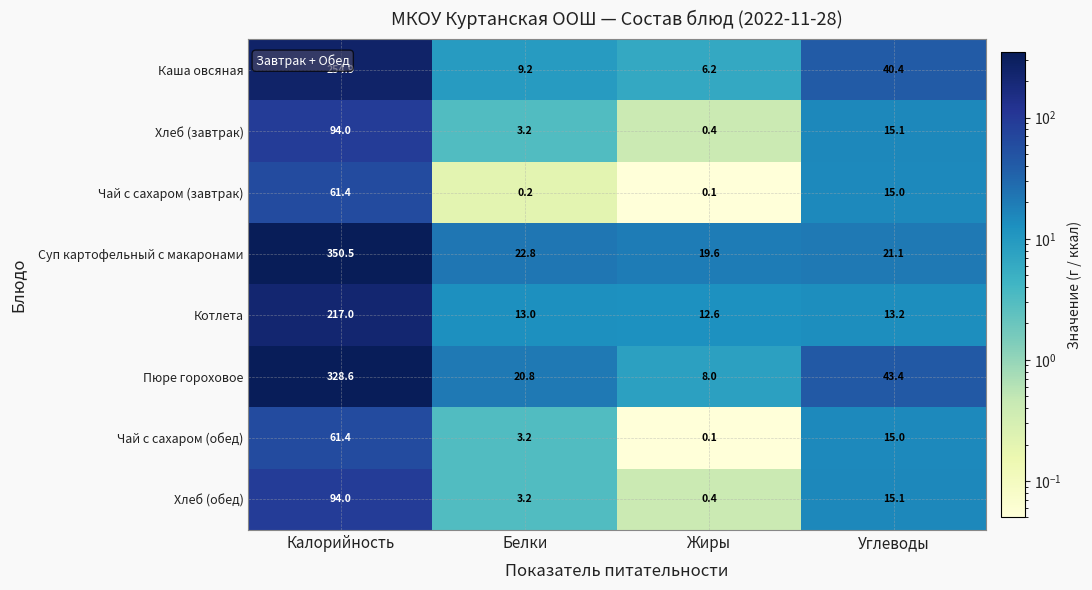

At which label does Хлеб (завтрак) first exceed 15?

Калорийность